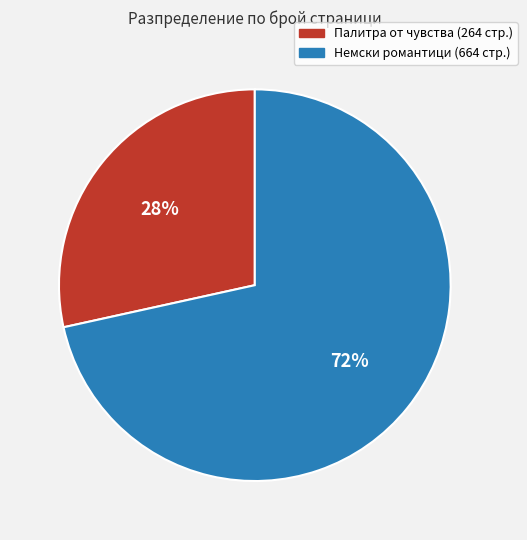

Count the number of slices in the pie.

2